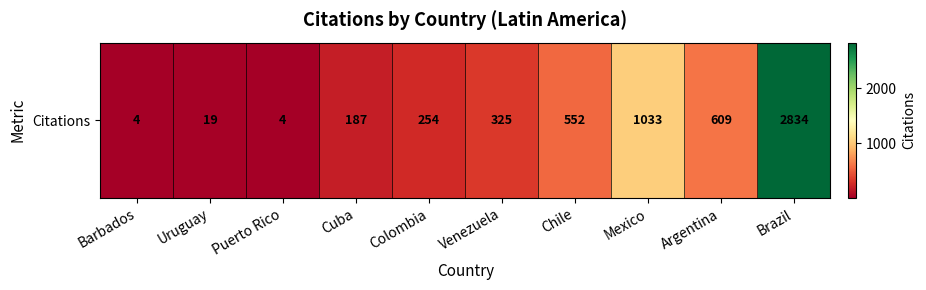

What is the approximate value at Argentina?

609